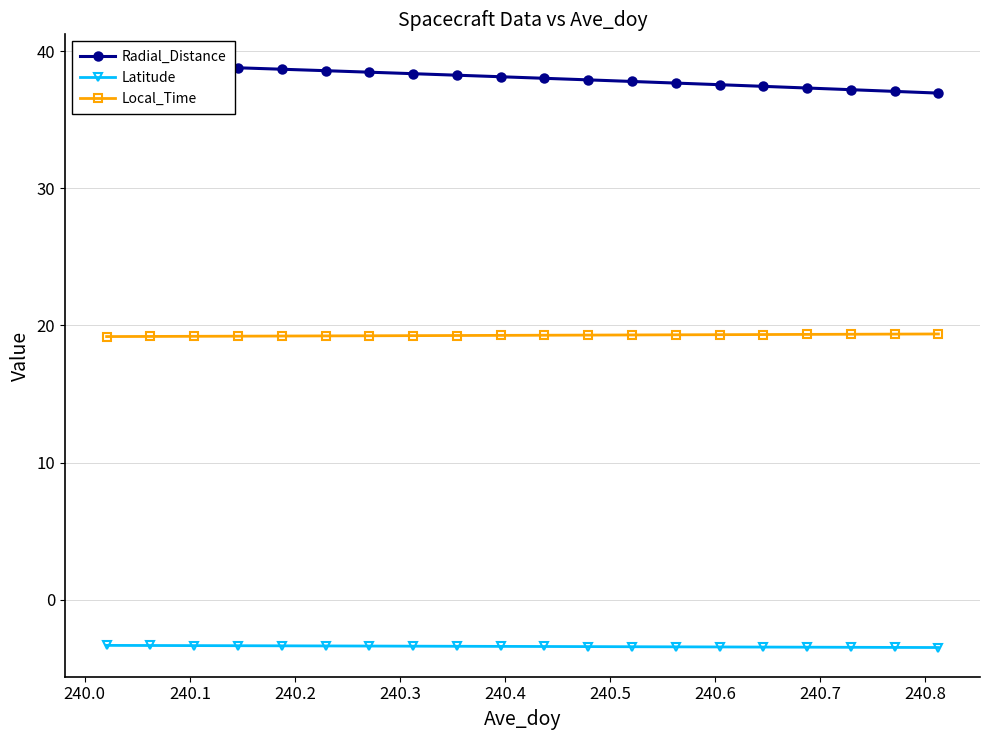

What is the sum of all Local_Time values?

385.6